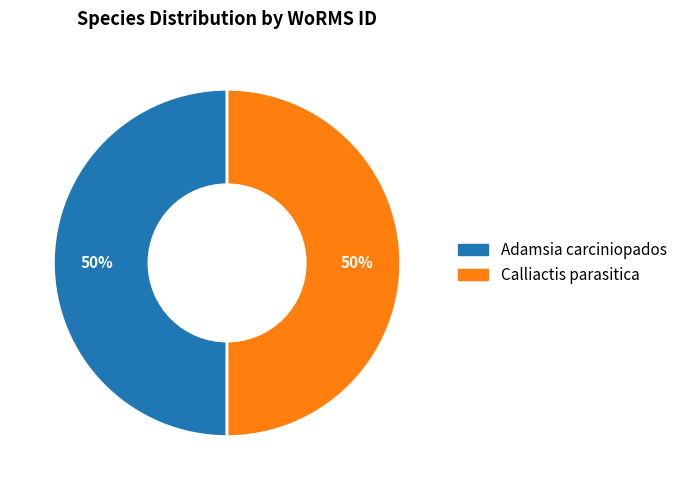

The Adamsia carciniopados slice represents 37% of the pie. True or false?

False